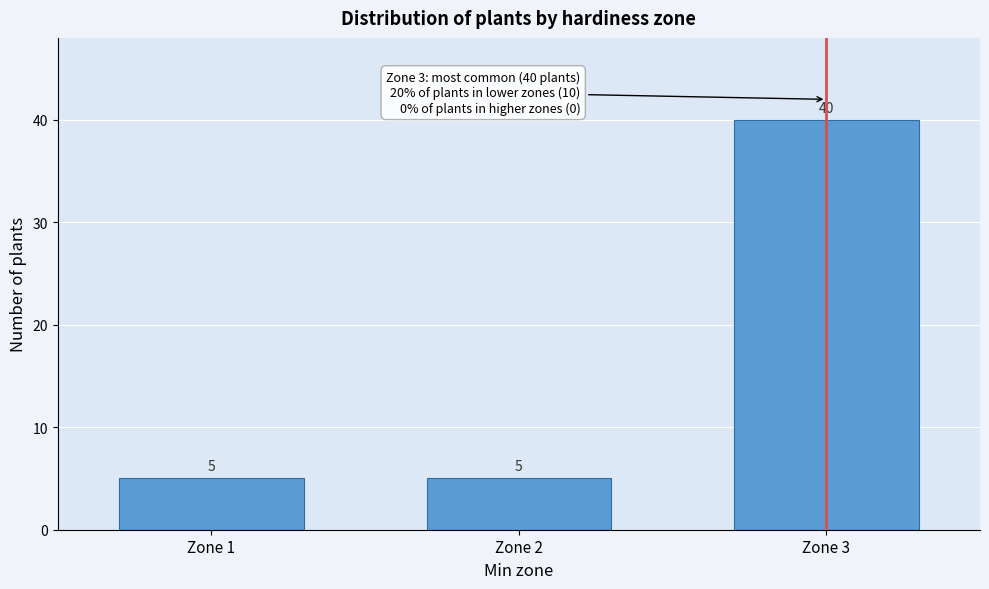

Reading left to right, extract all data points from this chart.

Zone 1=5	Zone 2=5	Zone 3=40